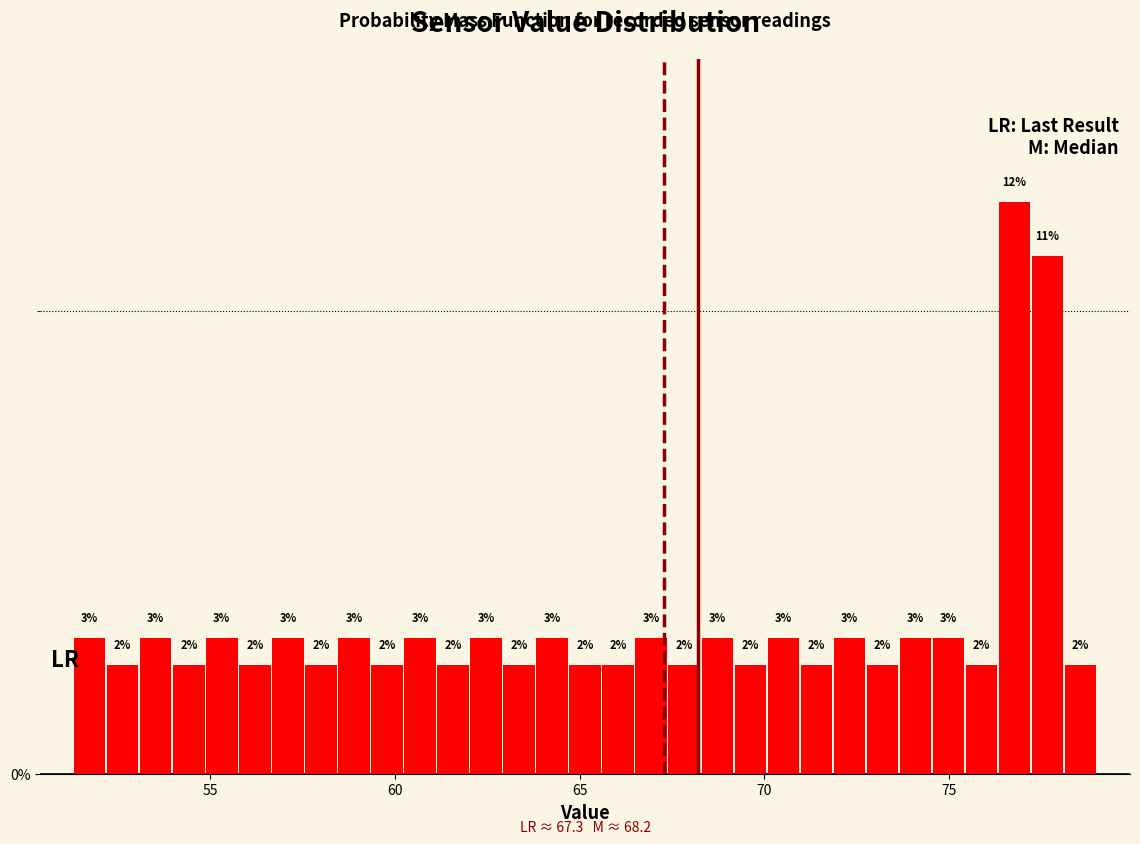

Around what value on the x-axis is the tallest bar? Give the approximate position of its centre, as read against the axis.

77.0